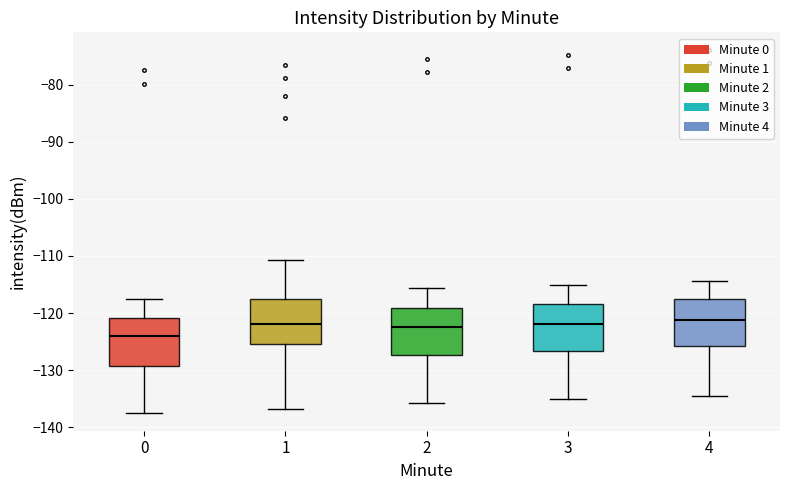

Reading left to right, transcribe this box plot: for each box, give where its median line is, the range the box spans, and where its two whiskers end, as read against the y-axis. The values are not printed on the chart, so give them approximately, as read against the axis.

0: median -124, box -129 to -121, whiskers -137 to -117
1: median -122, box -125 to -118, whiskers -137 to -111
2: median -122, box -127 to -119, whiskers -136 to -116
3: median -122, box -127 to -118, whiskers -135 to -115
4: median -121, box -126 to -118, whiskers -134 to -114